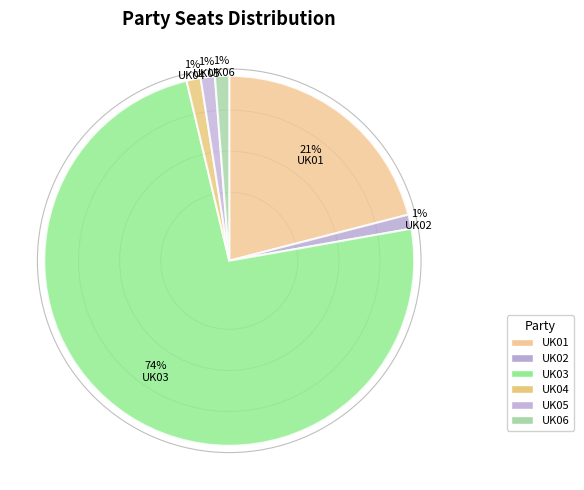

Rank the categories by value from highest to lowest.

UK03, UK01, UK02, UK04, UK05, UK06